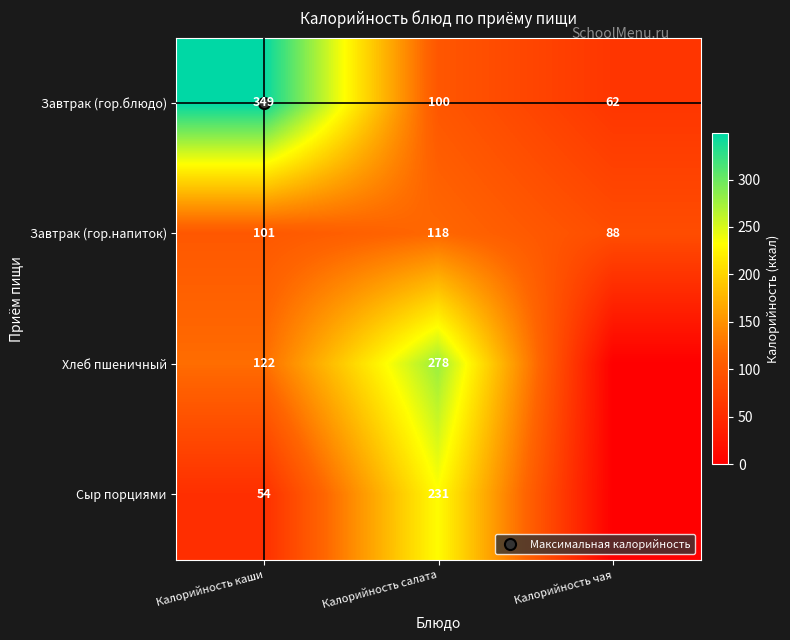

What is the total value across all series at Калорийность каши?

625.6